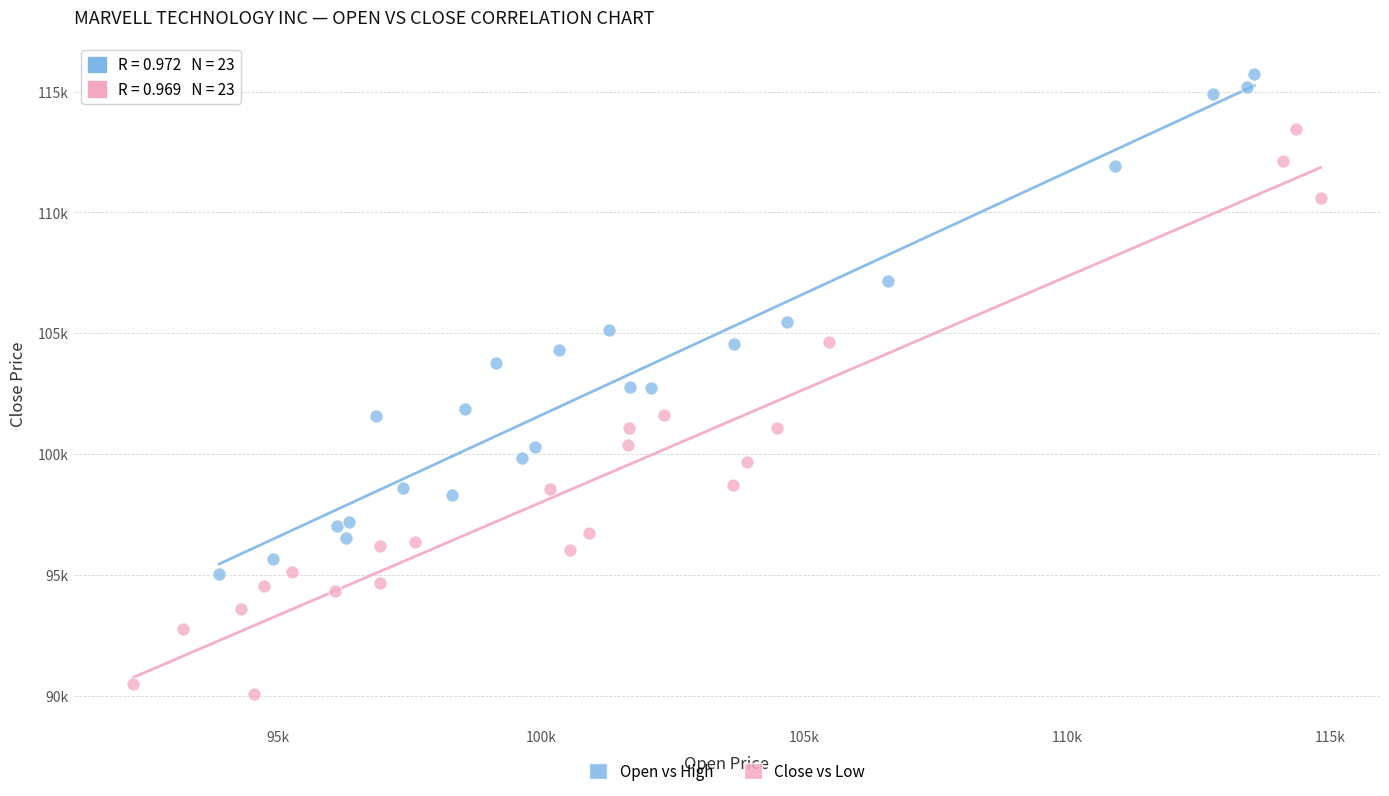

What are all the series names shown in the legend?

Open vs High, Close vs Low